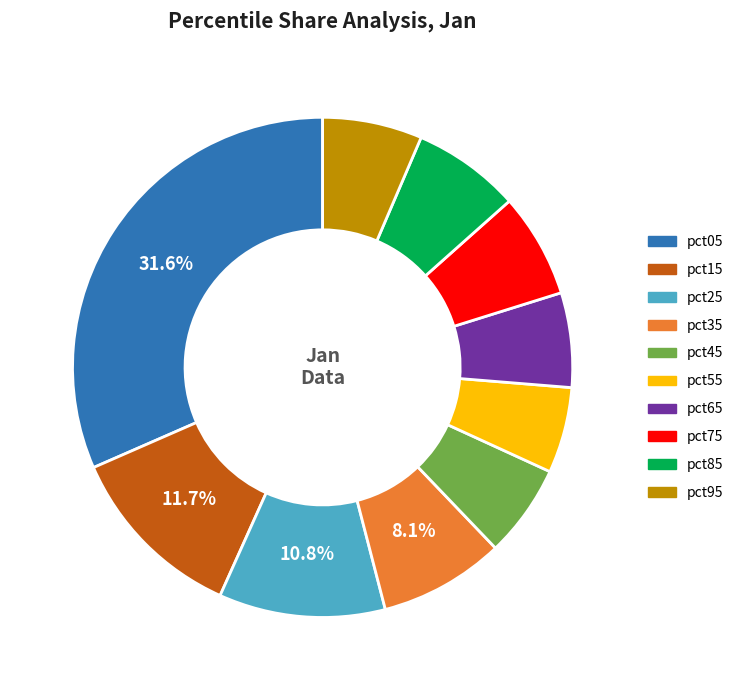

To the nearest percent, what is the average slice percentage?

10%